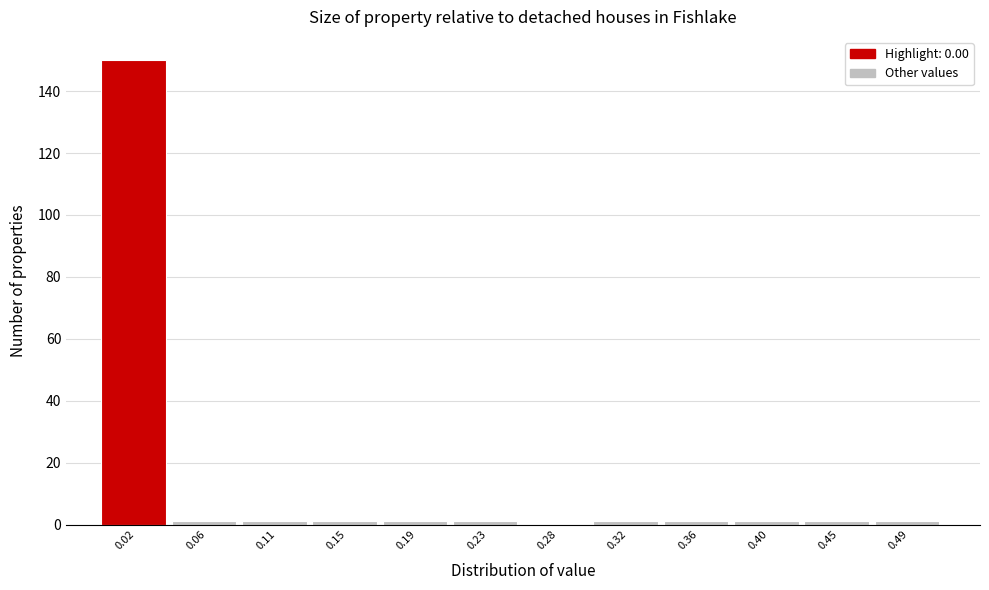

Reading left to right, transcribe this chart: for each bar, give the range it covers on the x-axis and its height. Neither the bar edges nor the heights are printed on the chart, so give them approximately, as read against the axes.

0.000 to 0.045: 150
0.045 to 0.085: under 2
0.085 to 0.130: under 2
0.130 to 0.170: under 2
0.170 to 0.215: under 2
0.215 to 0.255: under 2
0.255 to 0.300: 0
0.300 to 0.340: under 2
0.340 to 0.385: under 2
0.385 to 0.425: under 2
0.425 to 0.470: under 2
0.470 to 0.510: under 2